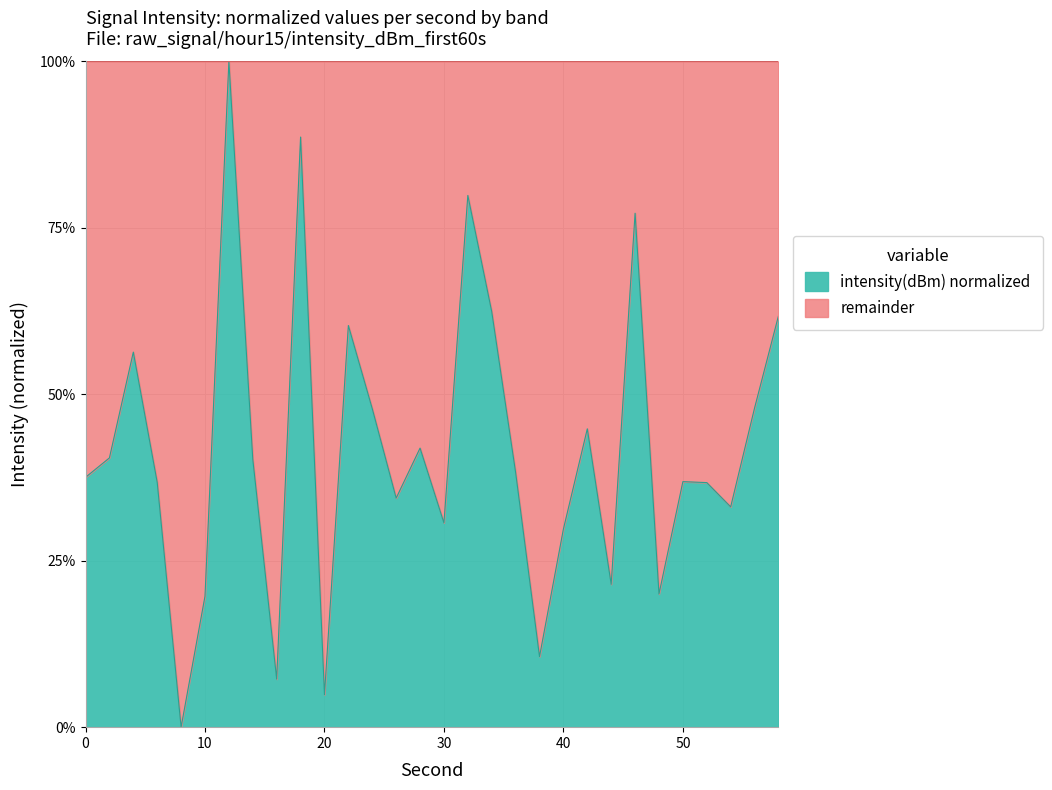

Reading left to right, list all the values displayed in this chart.

0=0.4	2=0.4	4=0.6	6=0.4	8=0.0	10=0.2	12=1.0	14=0.4	16=0.1	18=0.9	20=0.0	22=0.6	24=0.5	26=0.3	28=0.4	30=0.3	32=0.8	34=0.6	36=0.4	38=0.1	40=0.3	42=0.4	44=0.2	46=0.8	48=0.2	50=0.4	52=0.4	54=0.3	56=0.5	58=0.6